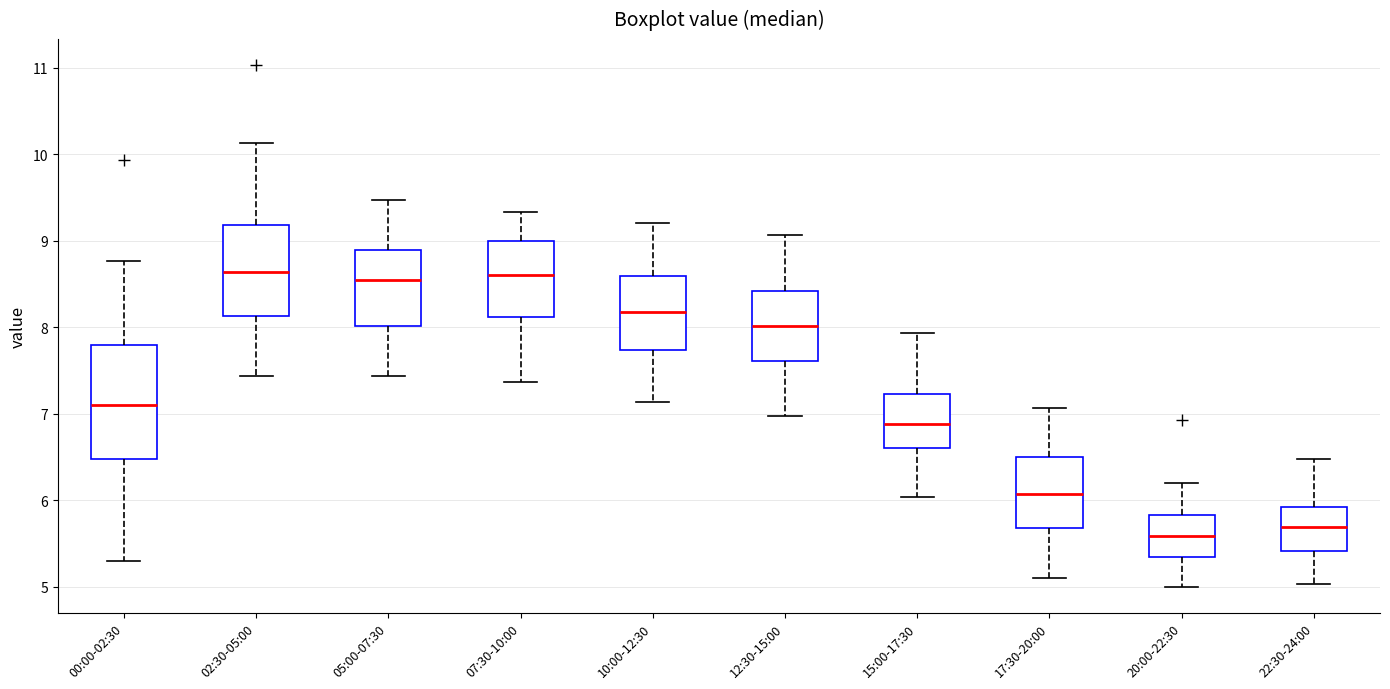

Which box has the lowest median line?

20:00-22:30